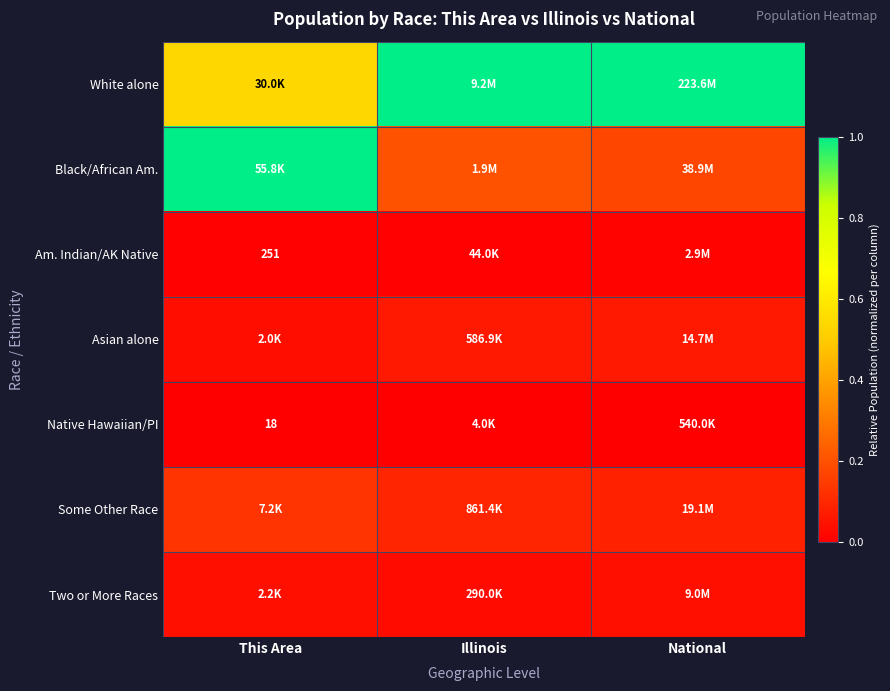

Is the value of Native Hawaiian/PI at This Area greater than the value of Am. Indian/AK Native at This Area?

No